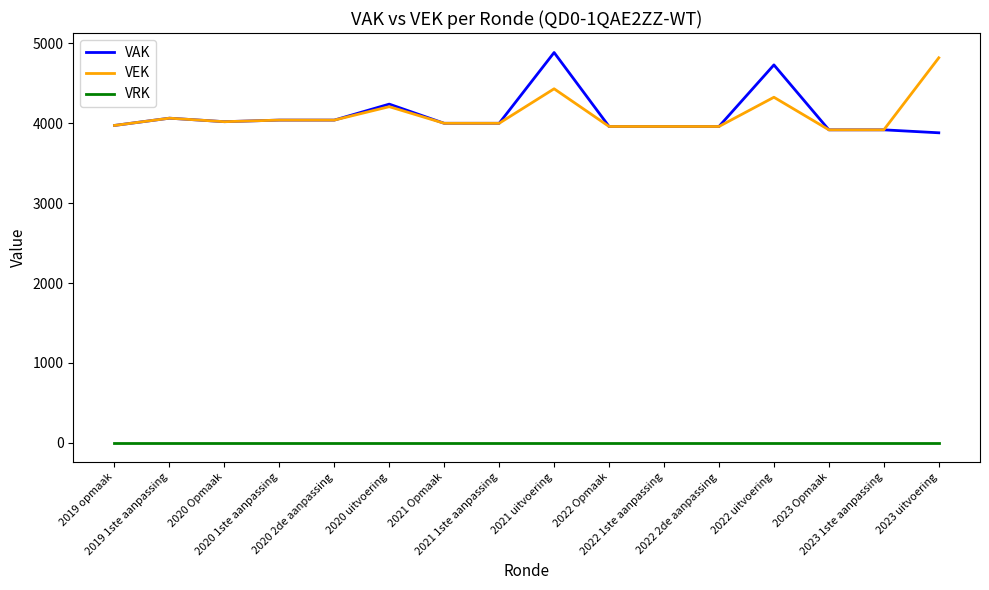

Is the value of VRK at 2023 Opmaak greater than the value of VAK at 2022 2de aanpassing?

No